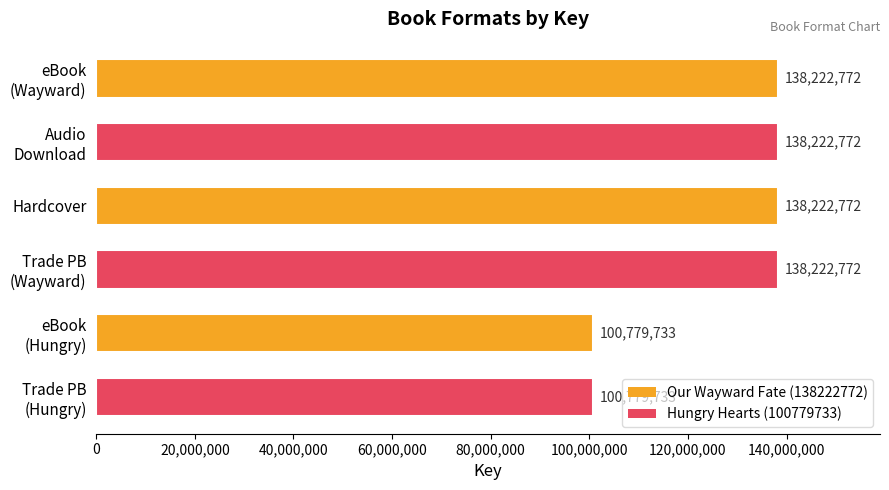

What is the label of the 4th bar from the bottom?

Hardcover